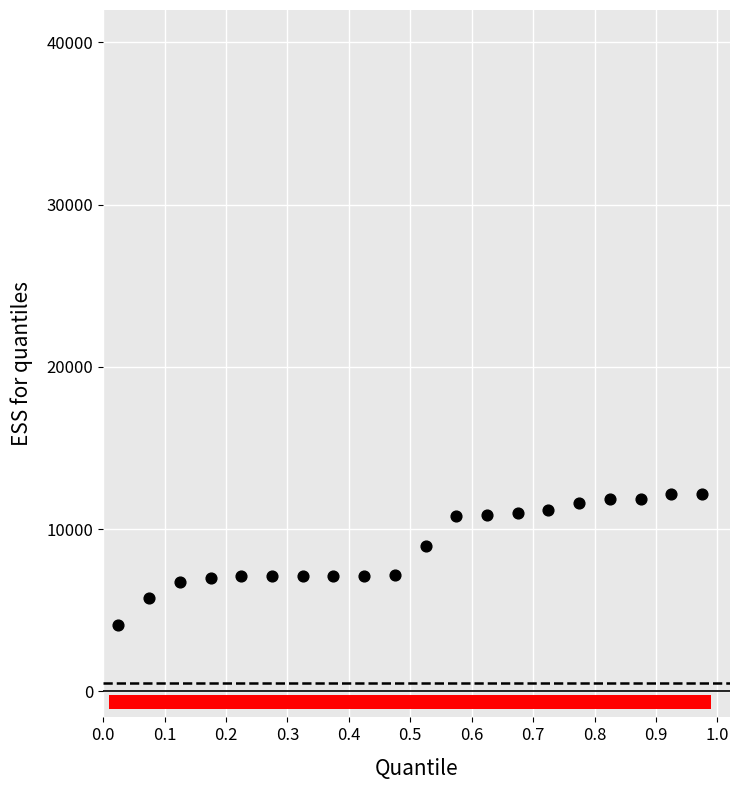

What is the range of Y values (max minus min)?

8064.0